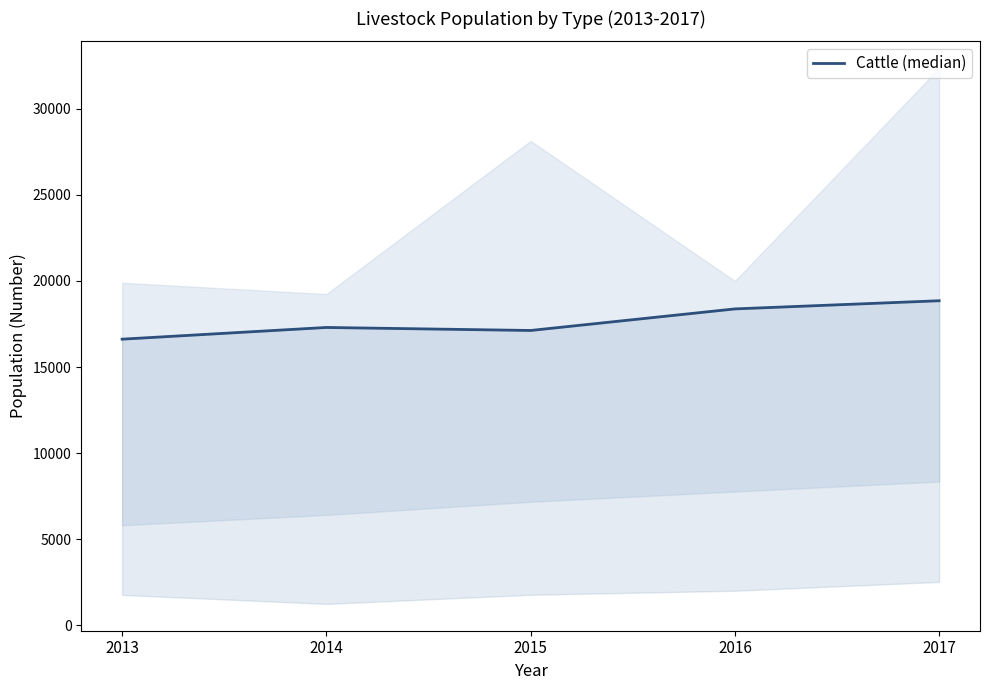

What is the minimum value shown in the chart?

16622